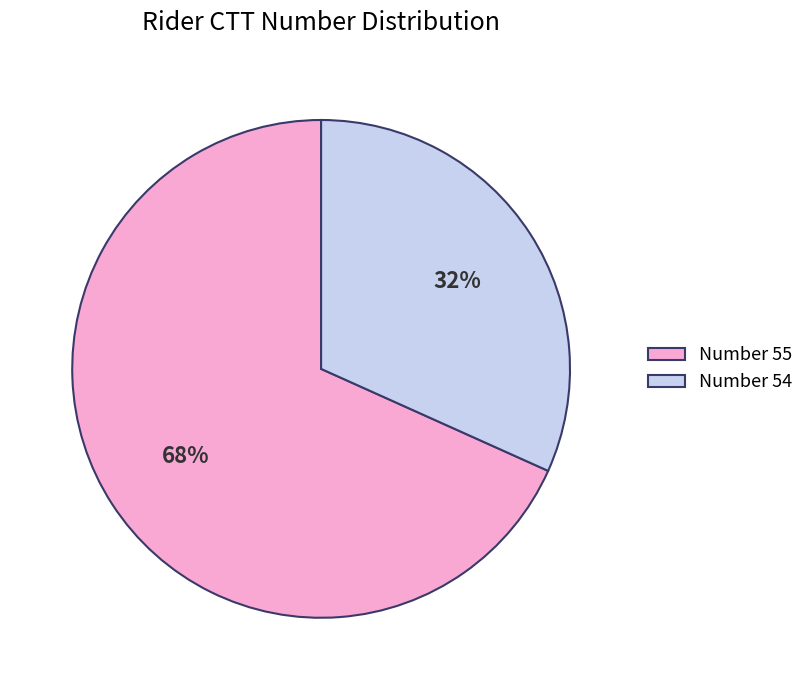

What percentage is the Number 54 slice, to the nearest percent?

32%